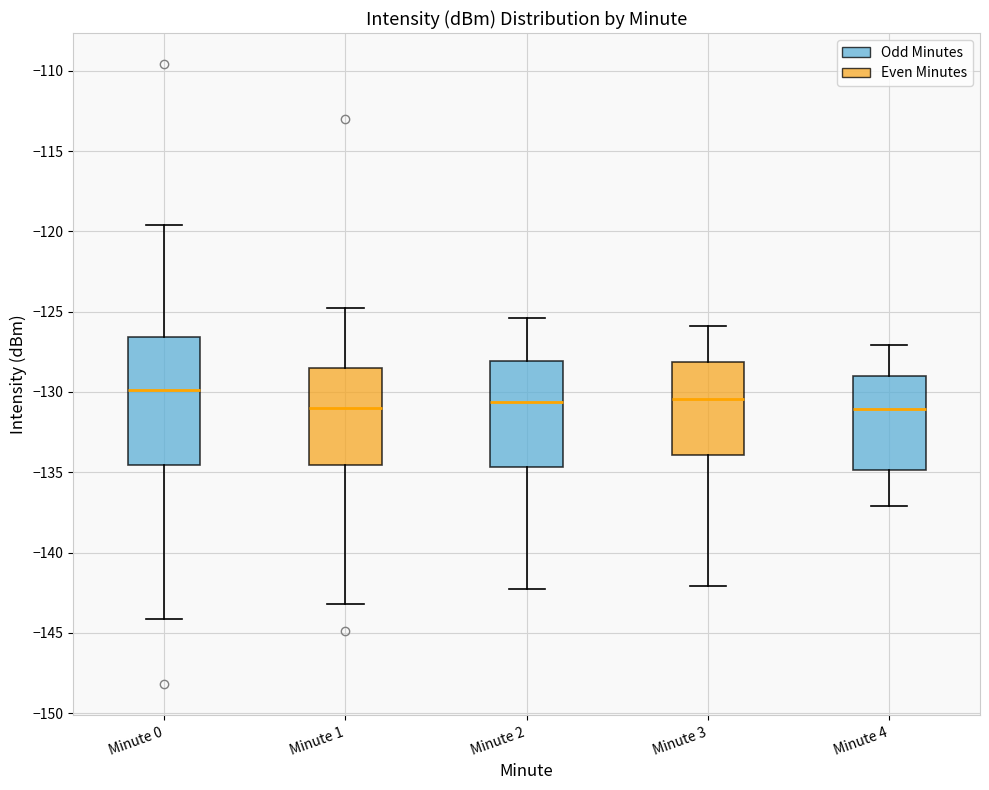

Comparing the boxes themselves (not the whiskers), which one is the tallest?

Minute 0